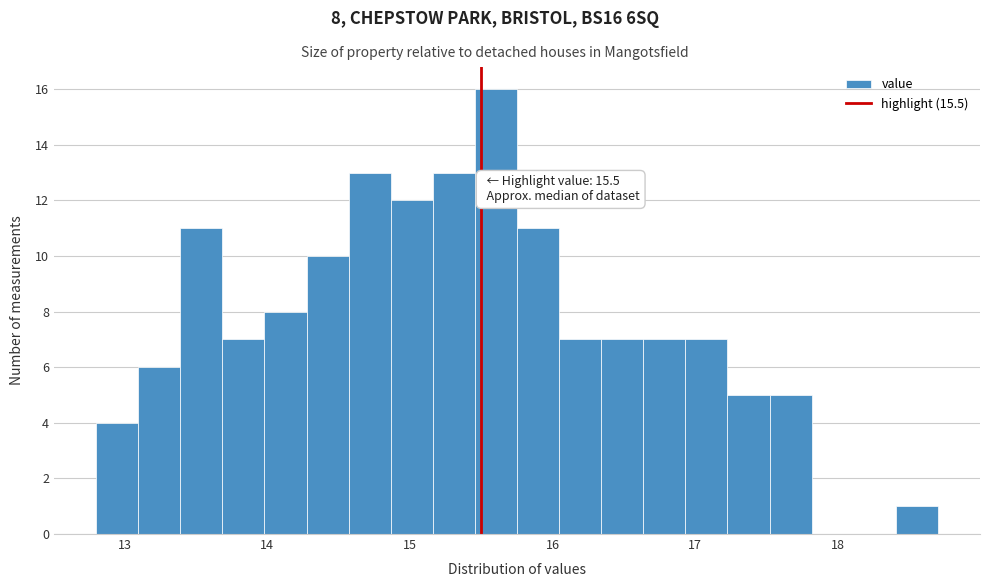

Around what value on the x-axis is the tallest bar? Give the approximate position of its centre, as read against the axis.

15.6